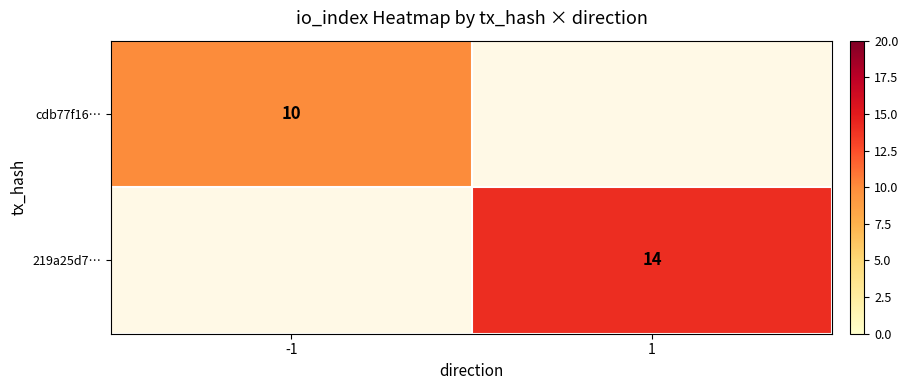

True or false: cdb77f16… has a value of 3 at -1.

False